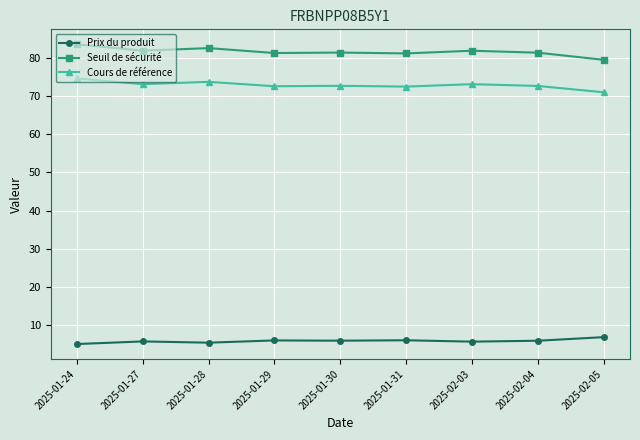

Which series has the largest total across all categories?

Seuil de sécurité